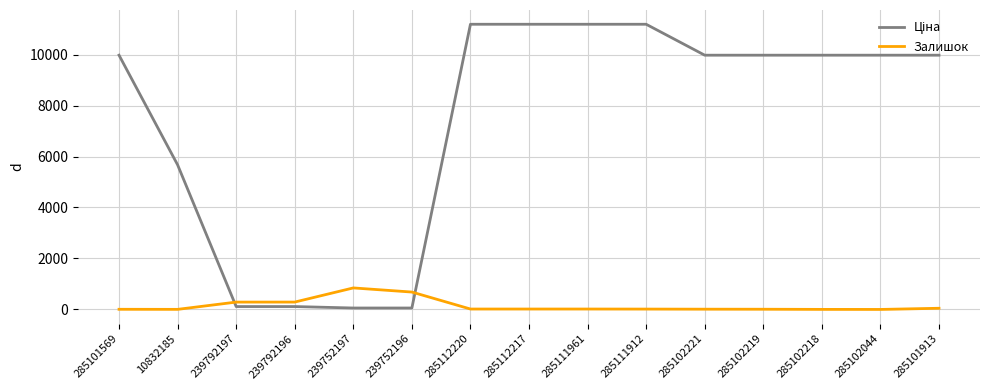

The value of Залишок at 239792196 is 290.0. True or false?

True